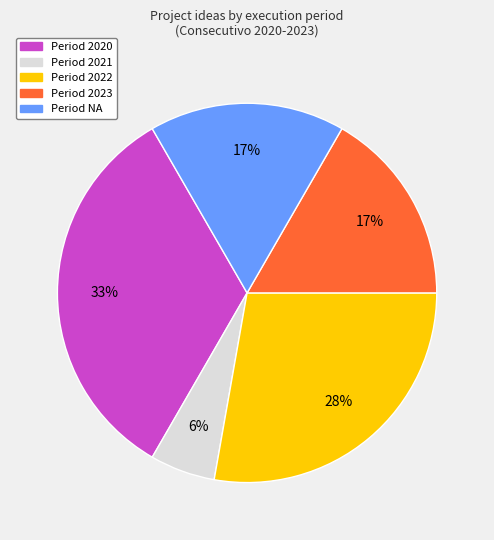

Is there a majority slice in this chart?

No